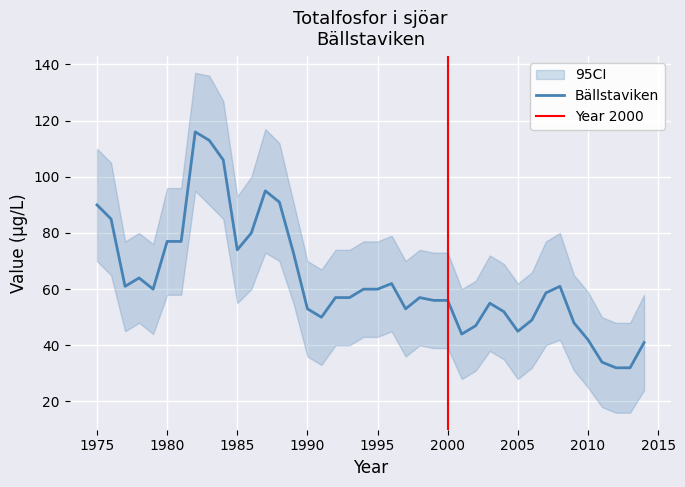

What is the value of the ci_lower point at the 11th from the left?

55.0